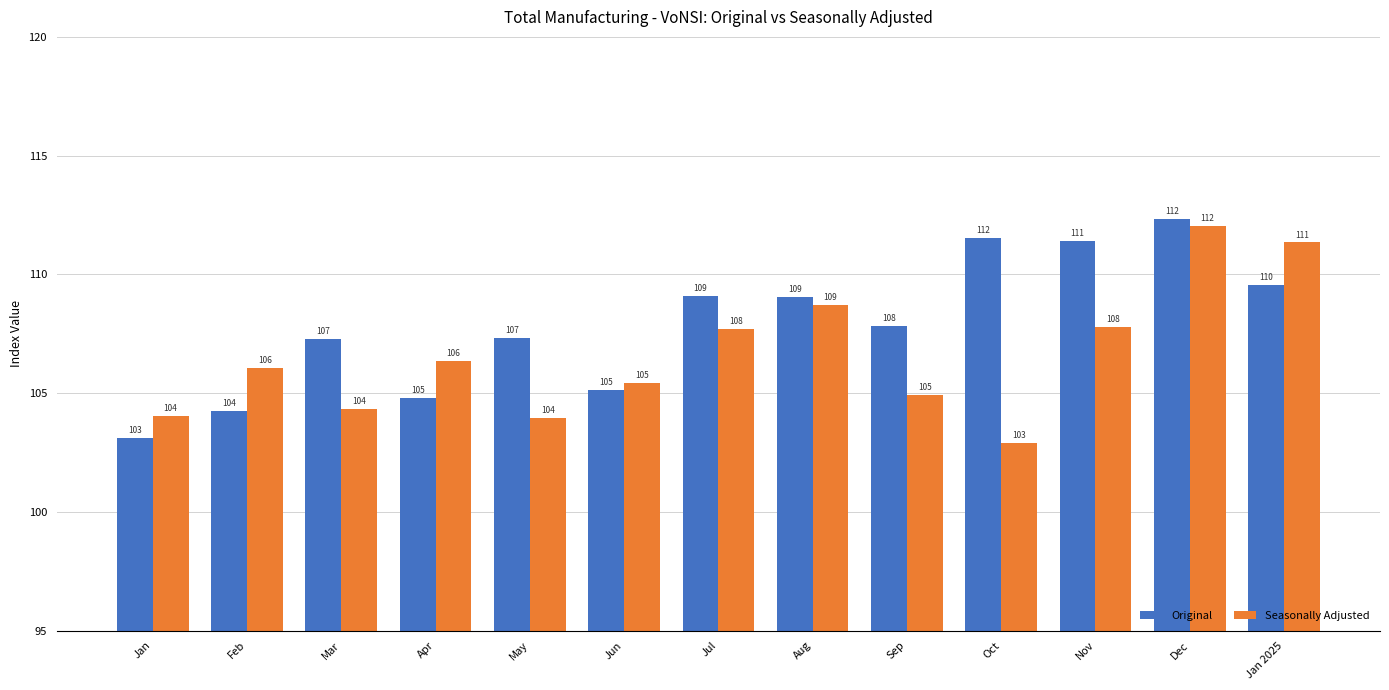

Is it true that Original equals 109.1 at Jul?

True